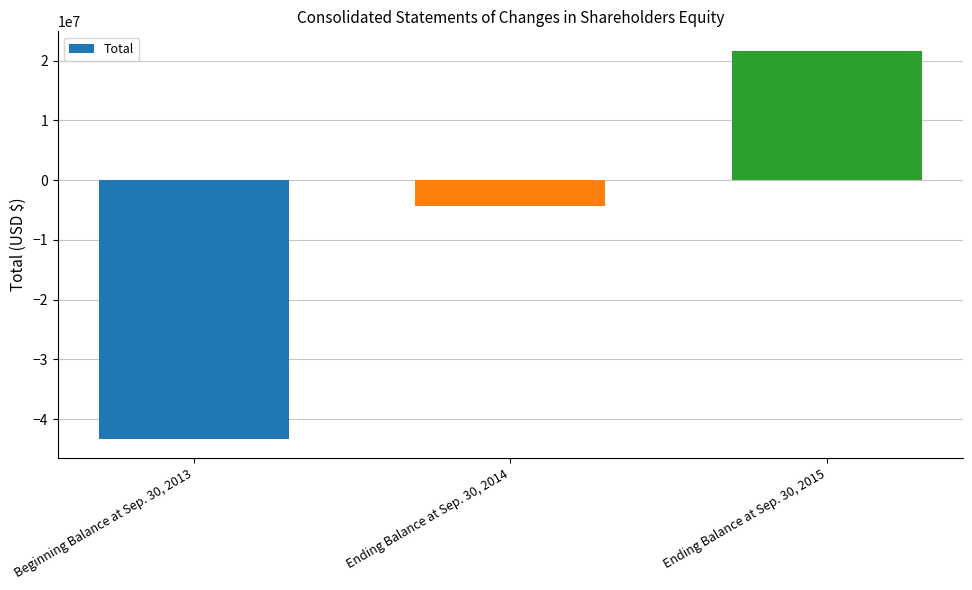

How many series are shown in this chart?

1